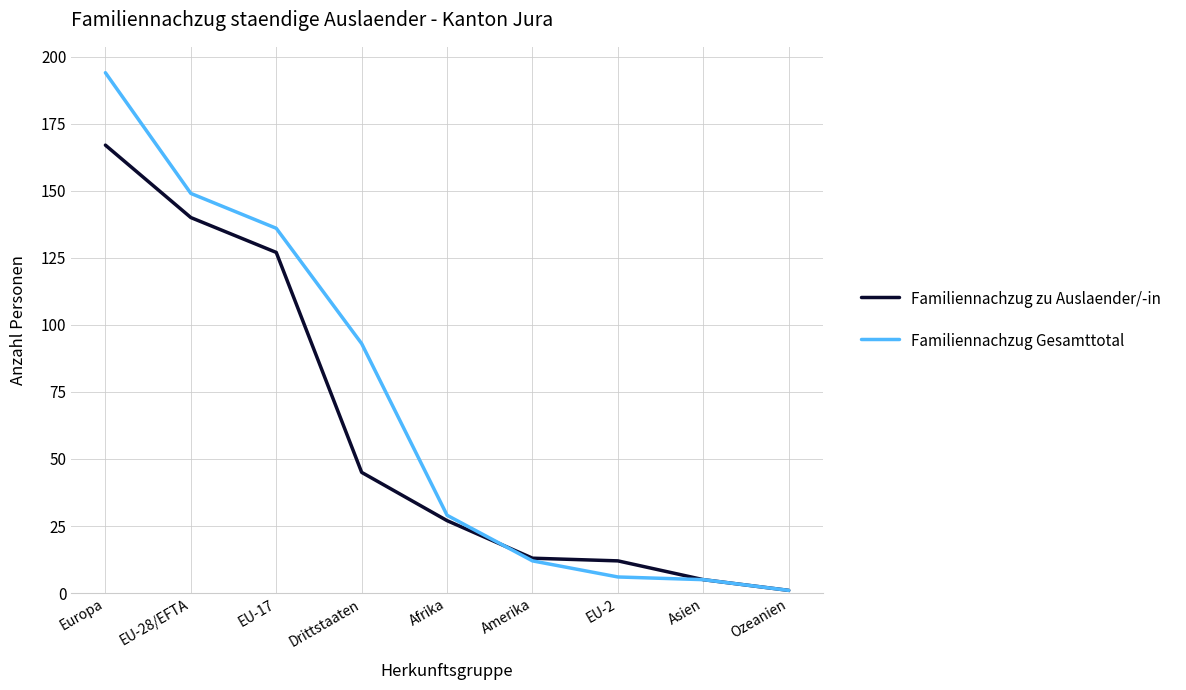

What is the spread (max minus min) of values at EU-2?

6